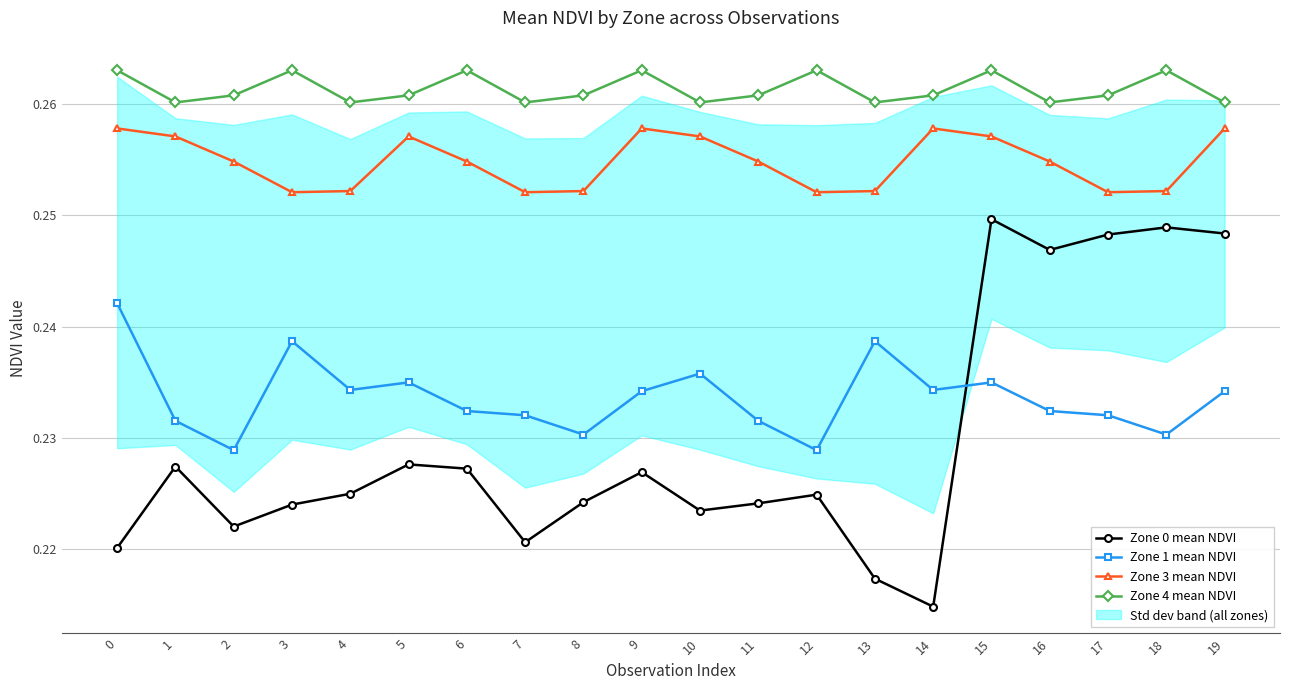

Reading left to right, list all the values displayed in this chart.

Zone 0 mean NDVI: 0=0.2	1=0.2	2=0.2	3=0.2	4=0.2	5=0.2	6=0.2	7=0.2	8=0.2	9=0.2	10=0.2	11=0.2	12=0.2	13=0.2	14=0.2	15=0.2	16=0.2	17=0.2	18=0.2	19=0.2
Zone 1 mean NDVI: 0=0.2	1=0.2	2=0.2	3=0.2	4=0.2	5=0.2	6=0.2	7=0.2	8=0.2	9=0.2	10=0.2	11=0.2	12=0.2	13=0.2	14=0.2	15=0.2	16=0.2	17=0.2	18=0.2	19=0.2
Zone 3 mean NDVI: 0=0.3	1=0.3	2=0.3	3=0.3	4=0.3	5=0.3	6=0.3	7=0.3	8=0.3	9=0.3	10=0.3	11=0.3	12=0.3	13=0.3	14=0.3	15=0.3	16=0.3	17=0.3	18=0.3	19=0.3
Zone 4 mean NDVI: 0=0.3	1=0.3	2=0.3	3=0.3	4=0.3	5=0.3	6=0.3	7=0.3	8=0.3	9=0.3	10=0.3	11=0.3	12=0.3	13=0.3	14=0.3	15=0.3	16=0.3	17=0.3	18=0.3	19=0.3